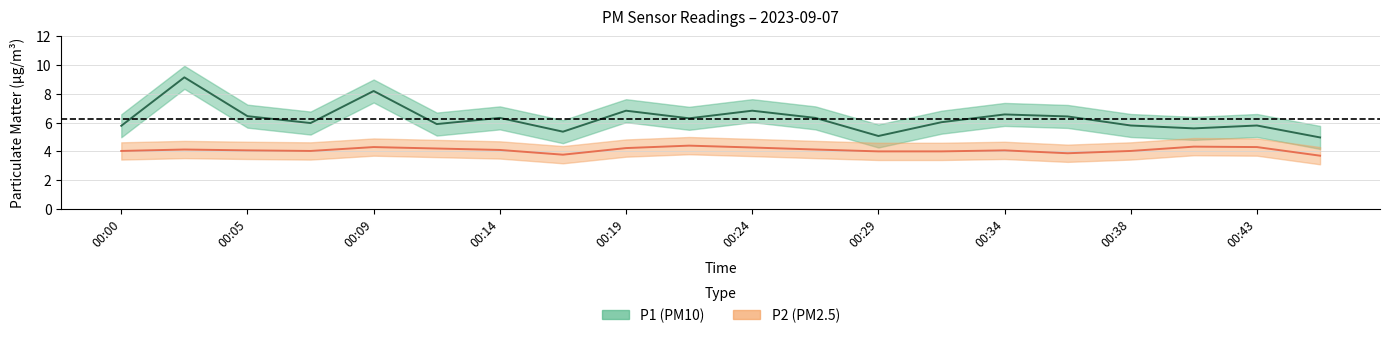

True or false: P2 and P1 intersect in this chart.

False